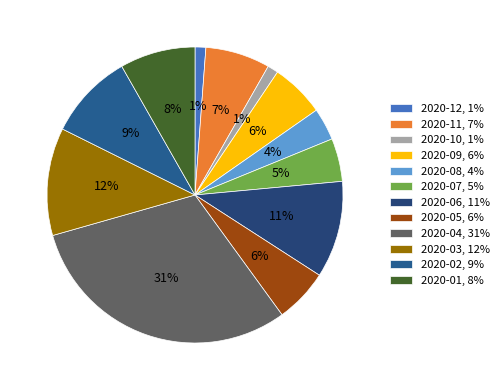

How much of the chart is everything except 2020-07?

95.3%